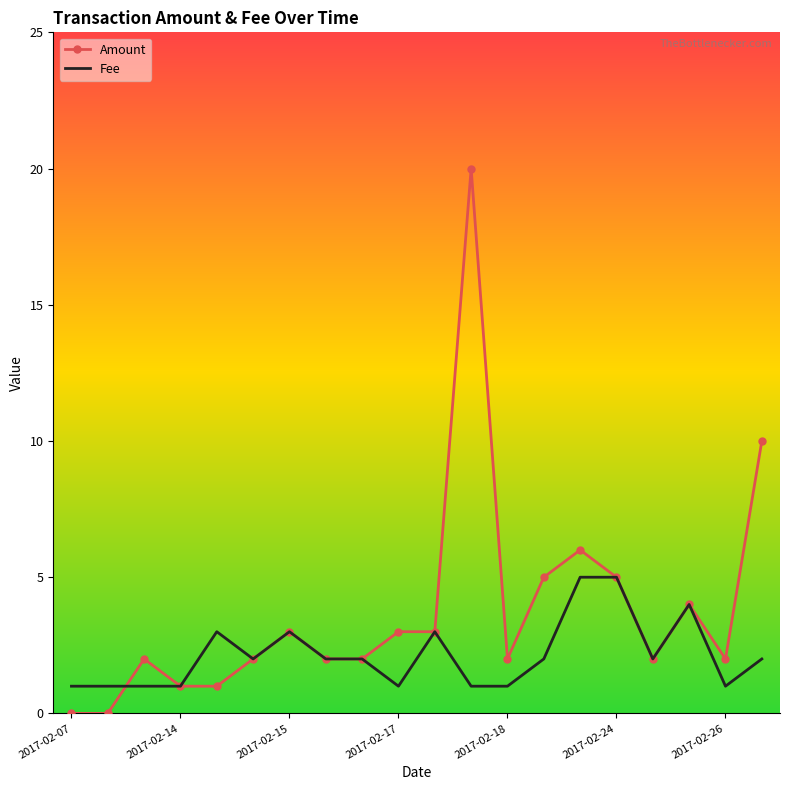

Which series ends up on top after the final intersection of Fee and Amount?

Amount